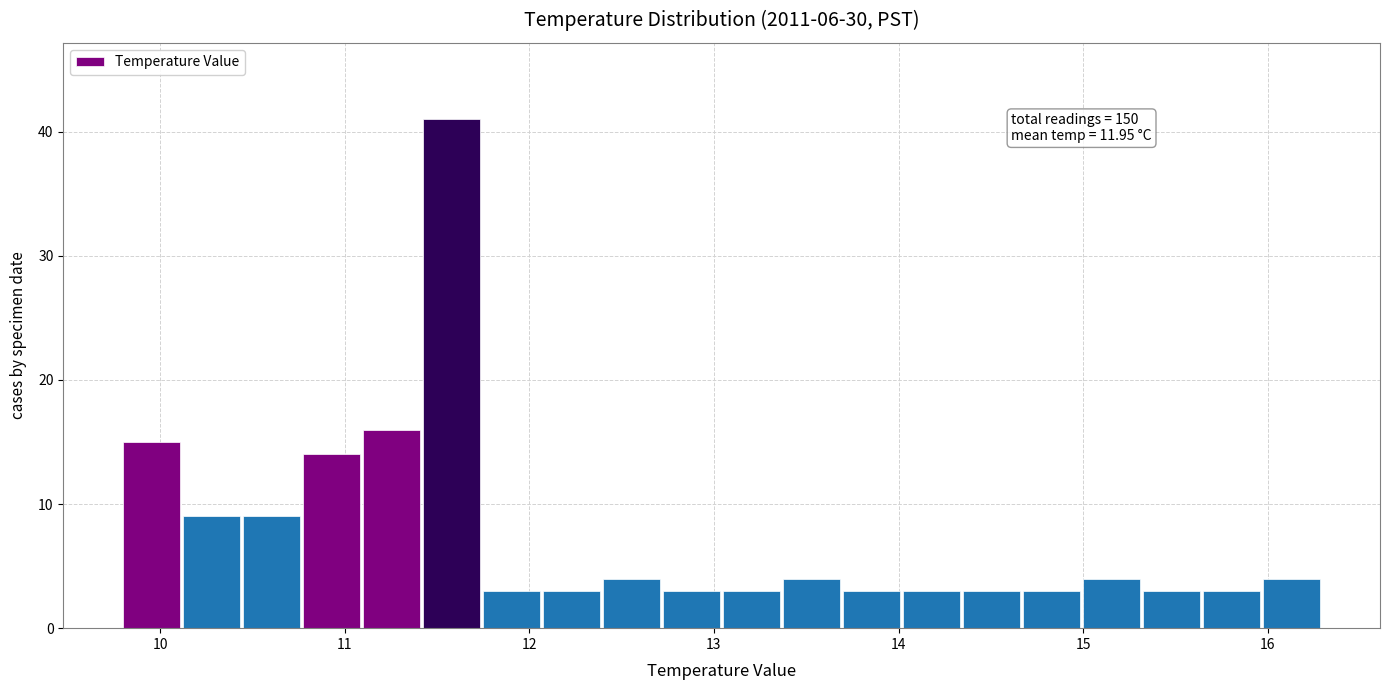

Around what value on the x-axis is the tallest bar? Give the approximate position of its centre, as read against the axis.

11.6